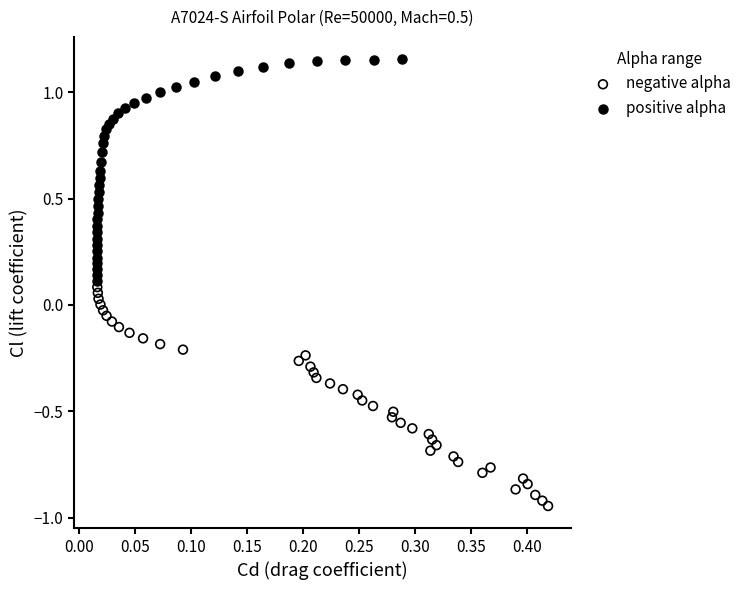

Which series contains the highest Y value?

positive alpha